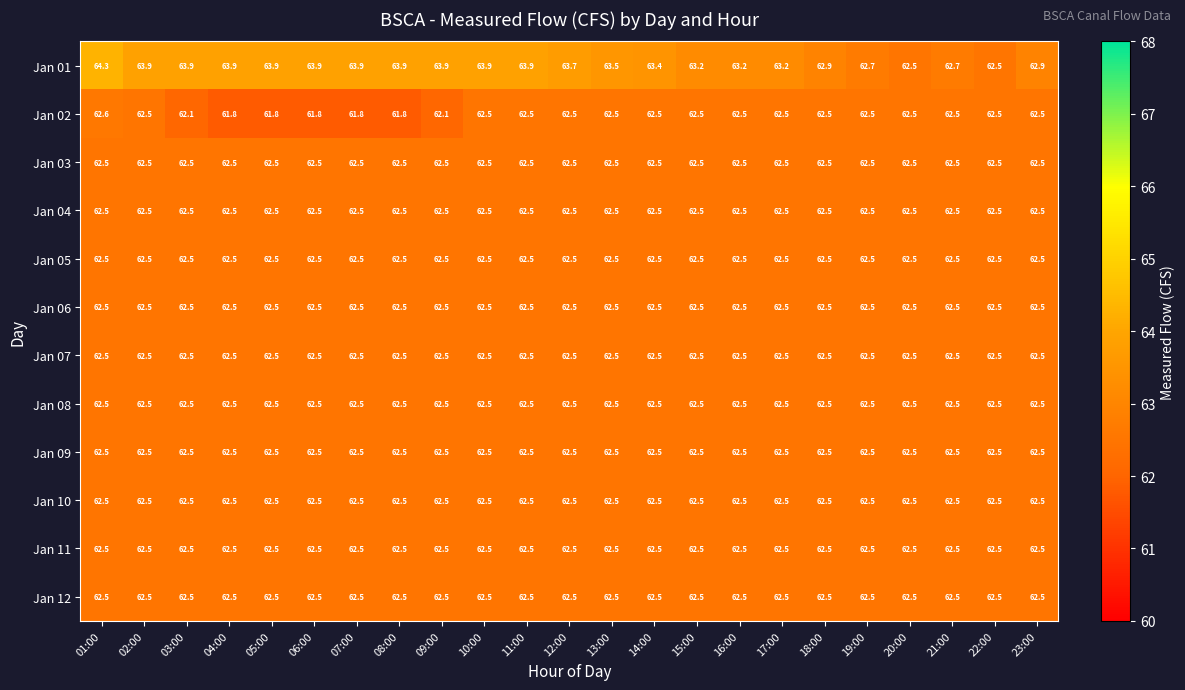

Which series has the widest spread of values?

Jan 01